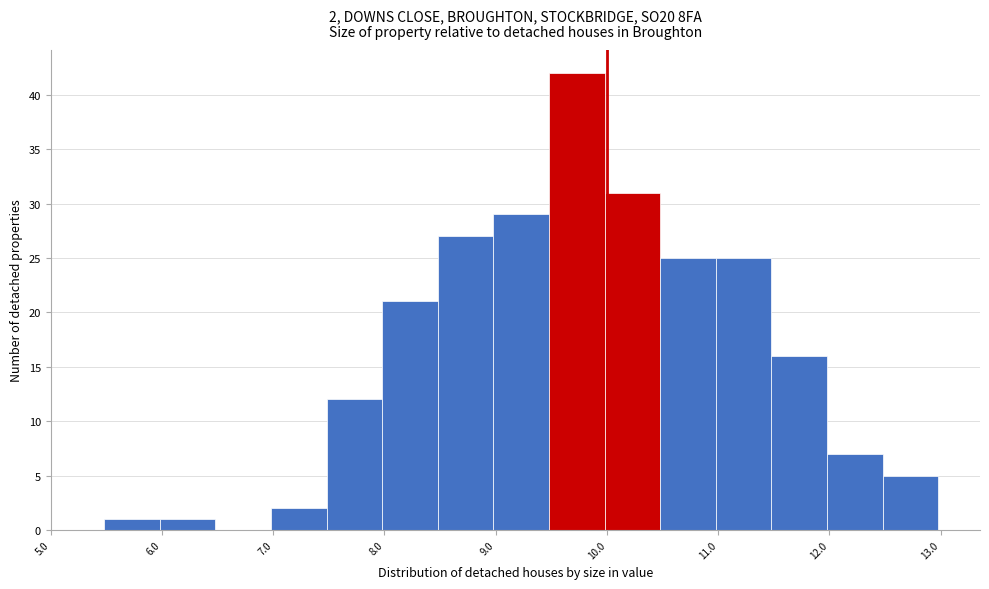

Over which range of the x-axis is the bar tallest?

9.48 to 9.98